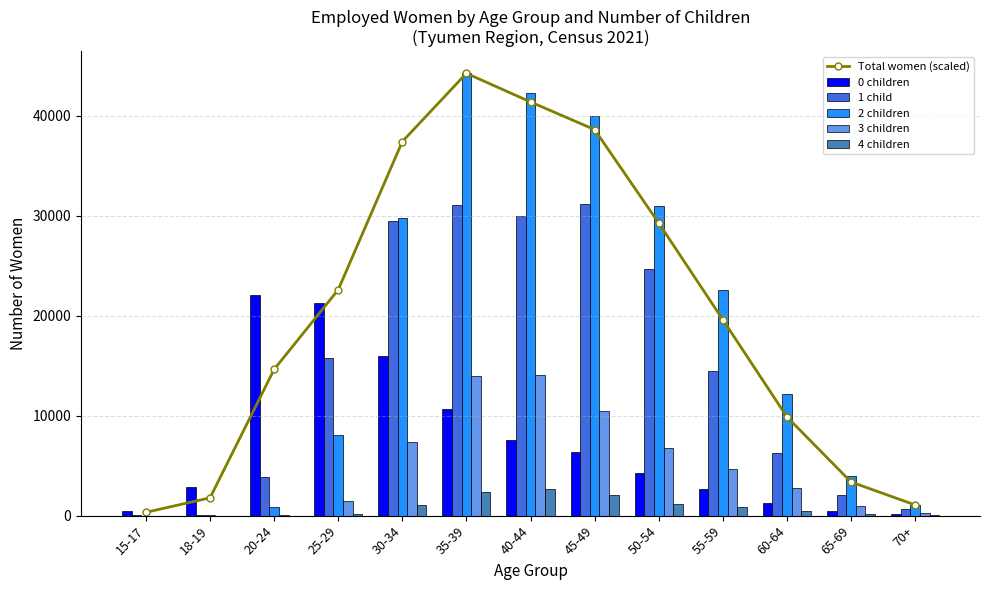

Which series has the largest total across all categories?

Total women (scaled)